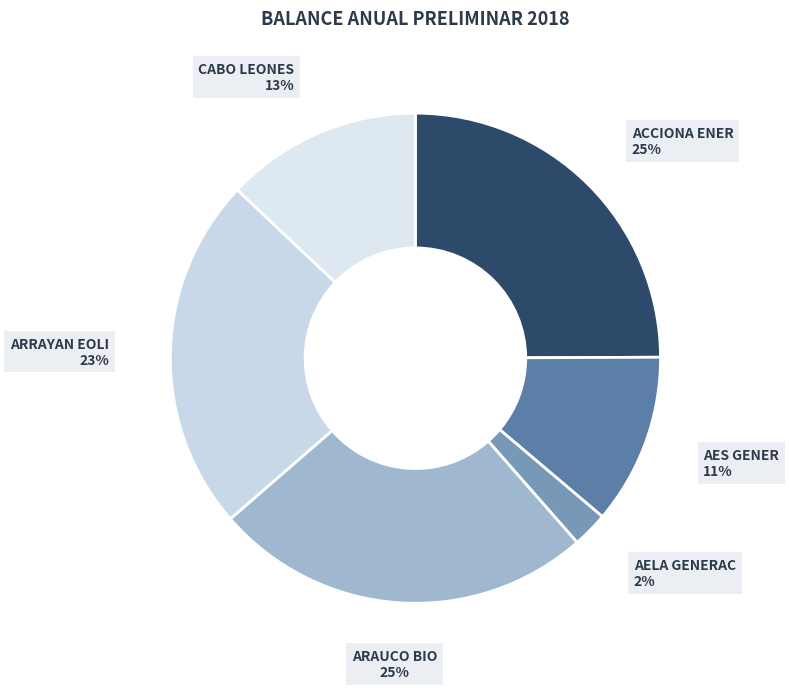

Count the number of slices in the pie.

6